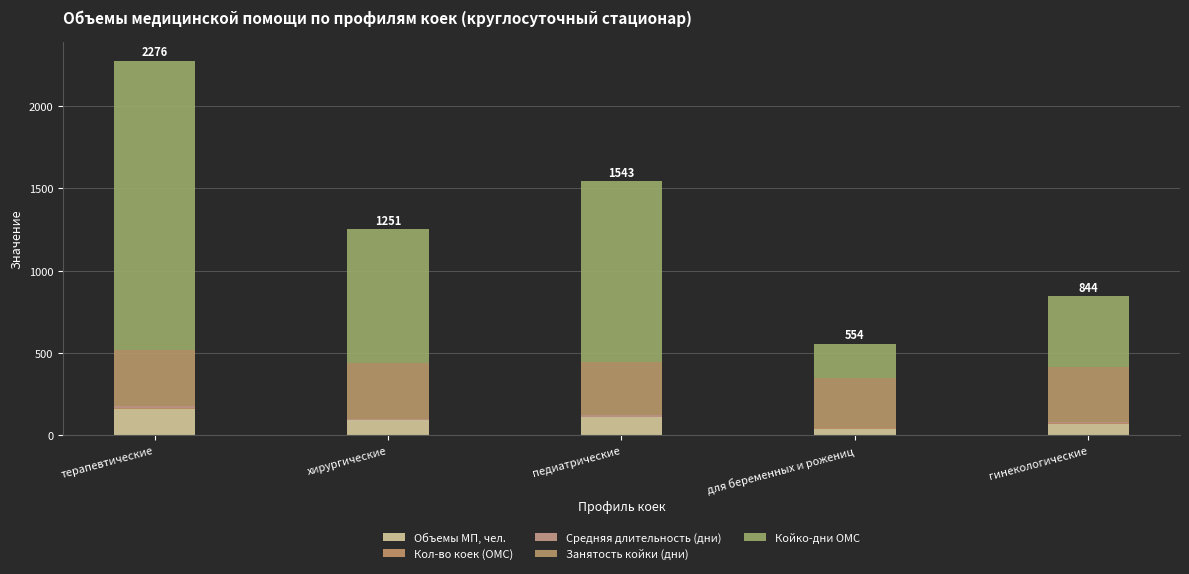

List the series in order of their peak value, highest first.

Койко-дни ОМС, Занятость койки (дни), Объемы МП, чел., Средняя длительность (дни), Кол-во коек (ОМС)